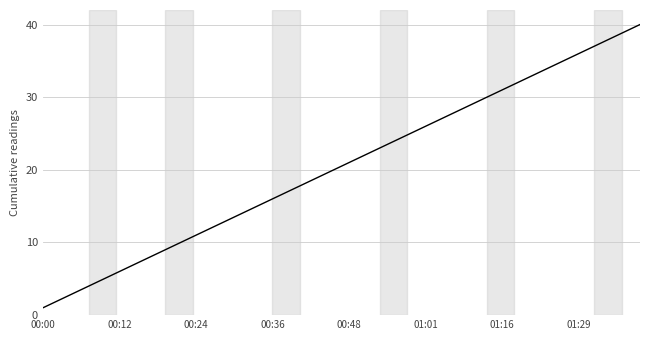

What is the maximum value shown in the chart?

40